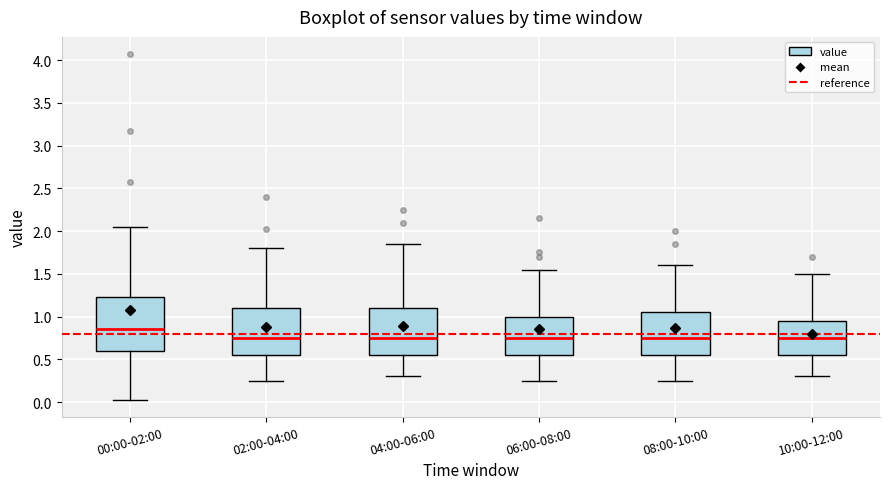

Where does the lower whisker of the box for 06:00-08:00 end on the y-axis? The values are not printed on the chart, so give them approximately, as read against the axis.

0.25